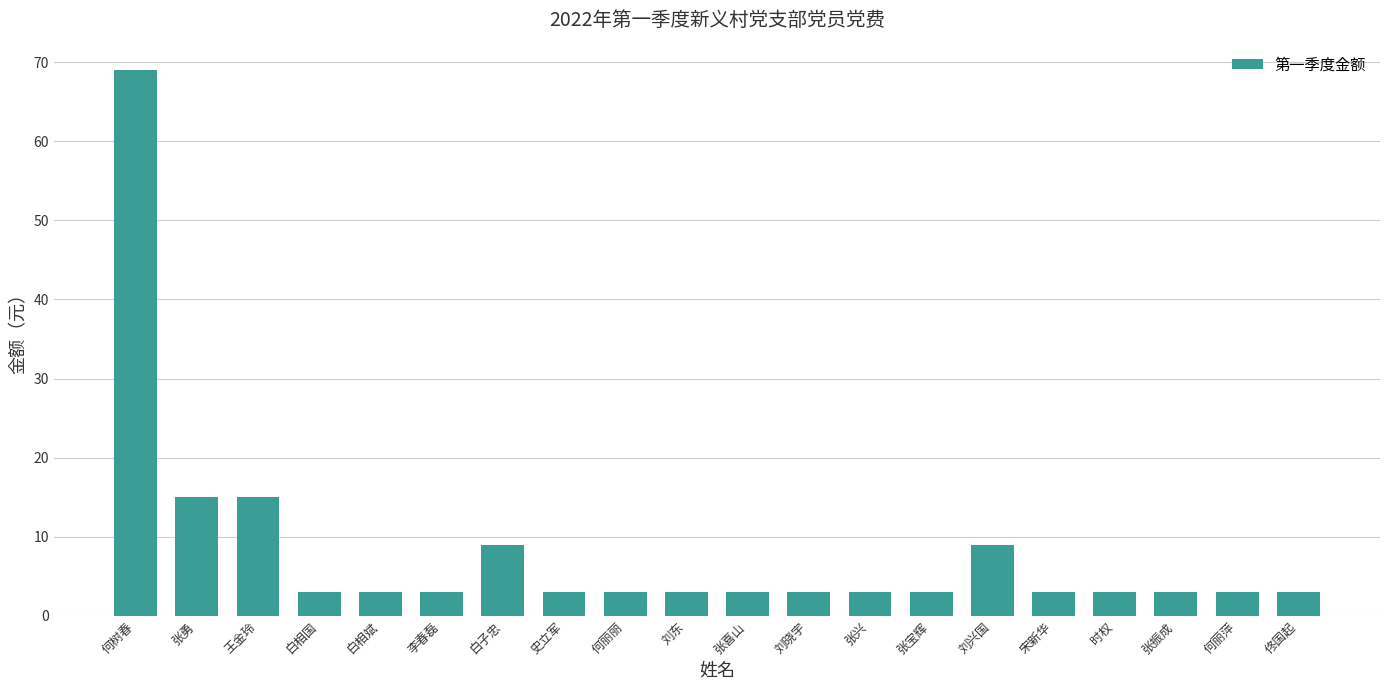

What is the difference between the second highest and second lowest values?

12